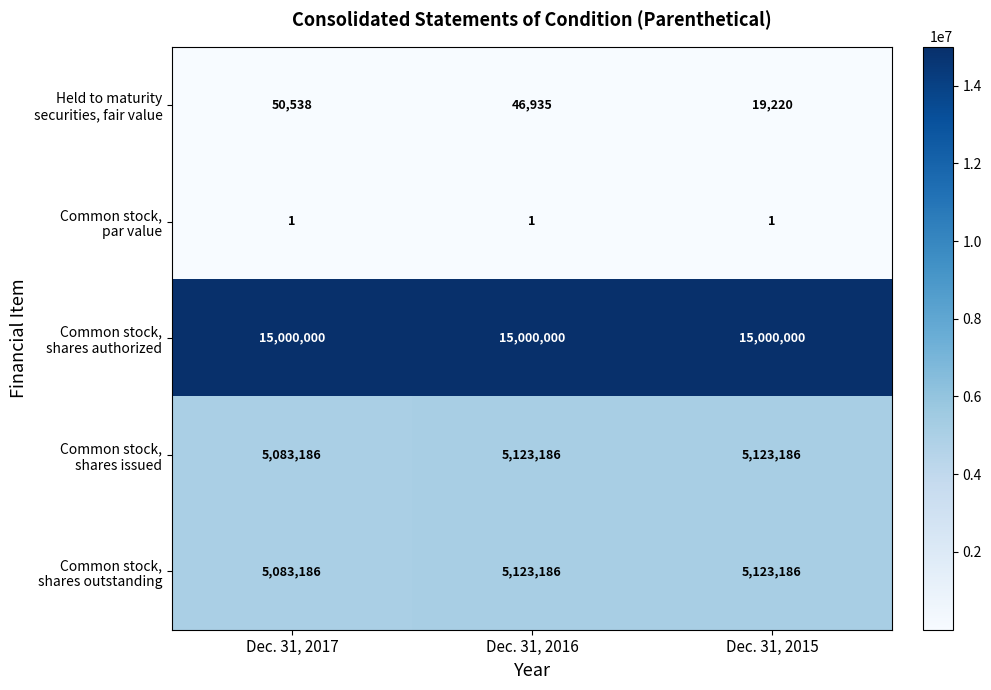

At how many categories does at least one series exceed 3916231?

3